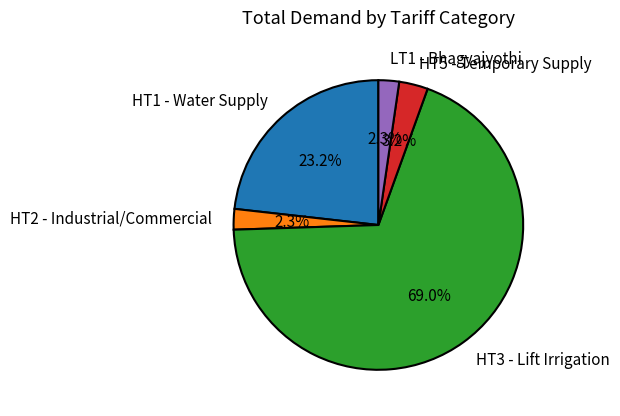

The HT3 - Lift Irrigation slice represents 63% of the pie. True or false?

False